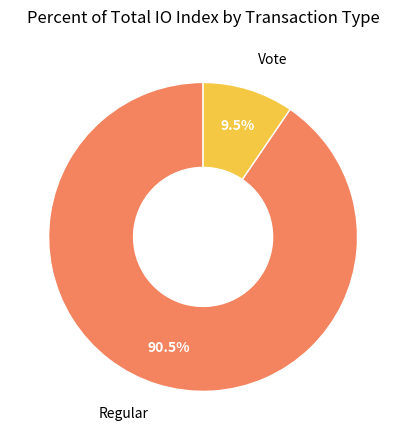

What is the largest slice in the pie chart?

Regular